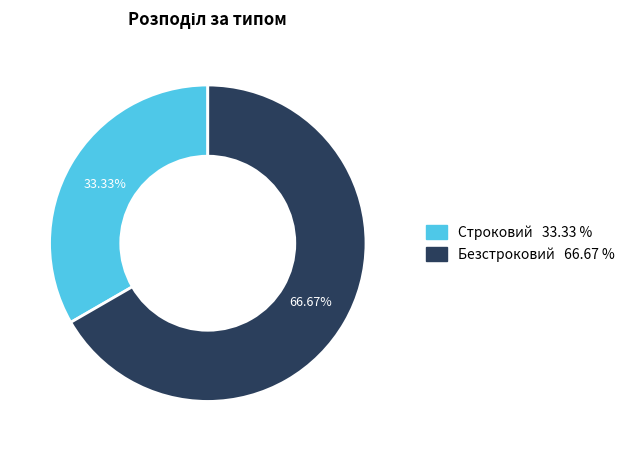

Do Безстроковий and Строковий together represent more than half of the pie?

Yes